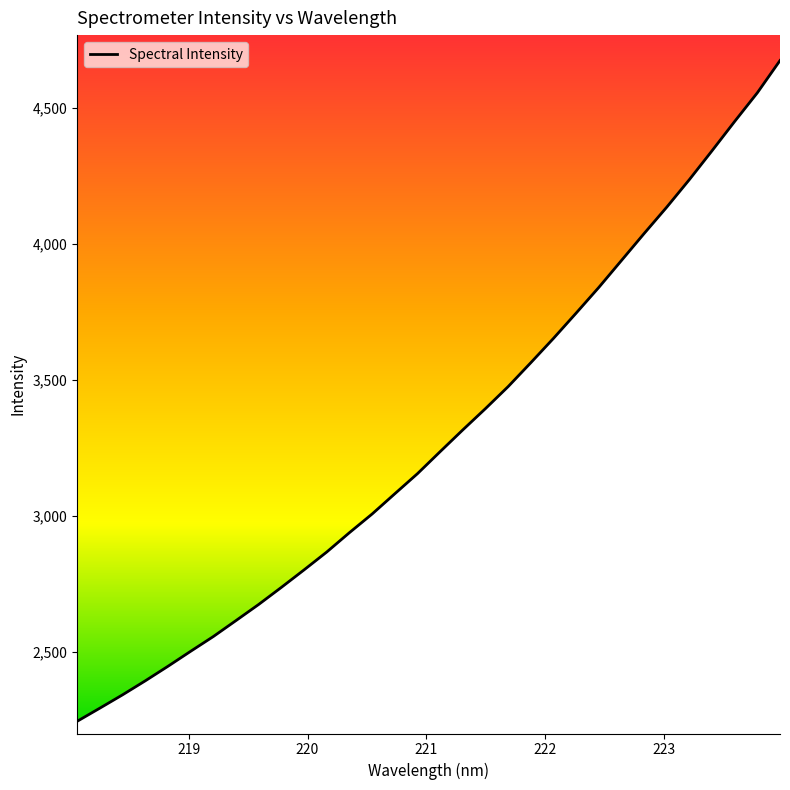

What is the difference between the maximum and minimum values?

2430.1